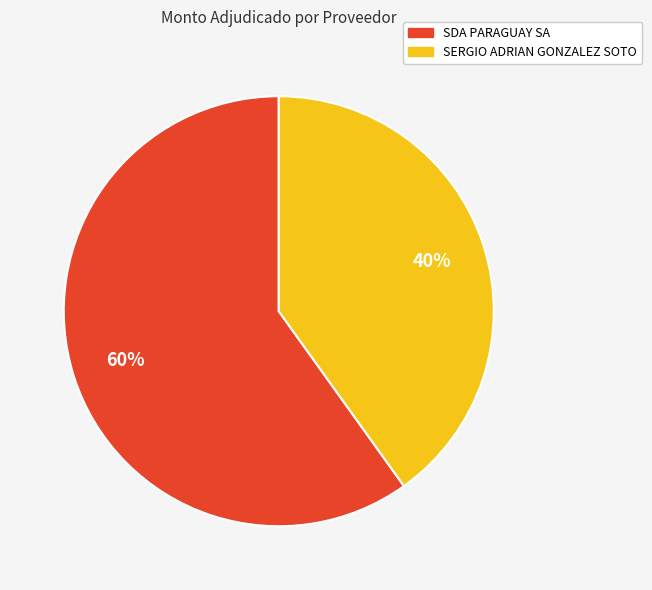

Is the sum of SDA PARAGUAY SA and SERGIO ADRIAN GONZALEZ SOTO greater than half?

Yes